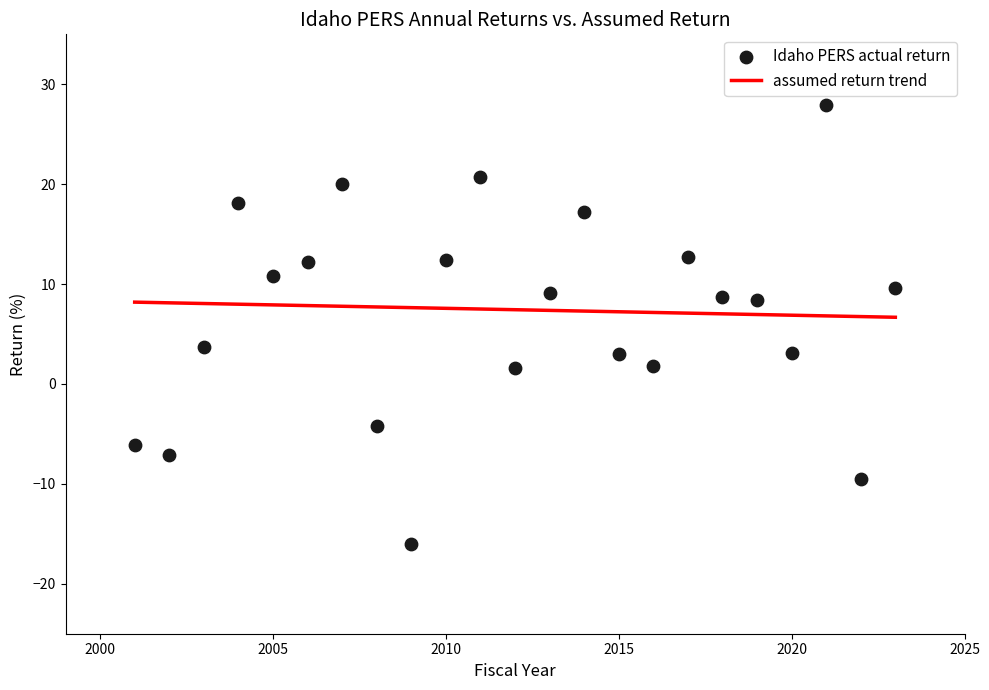

What is the range of Y values (max minus min)?

43.9